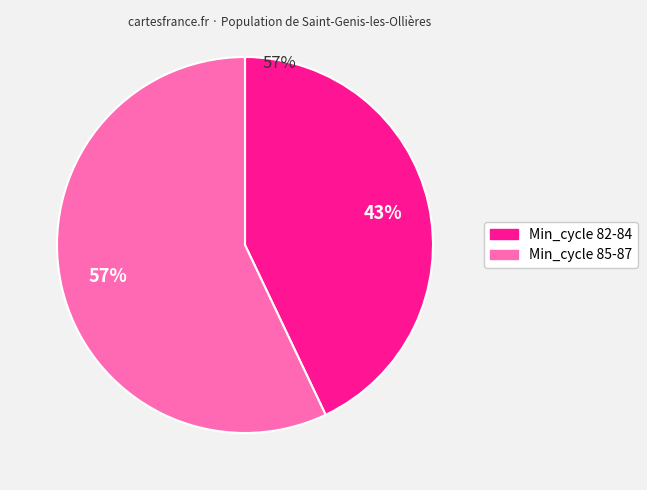

Is there any slice that represents more than half of the pie?

Yes